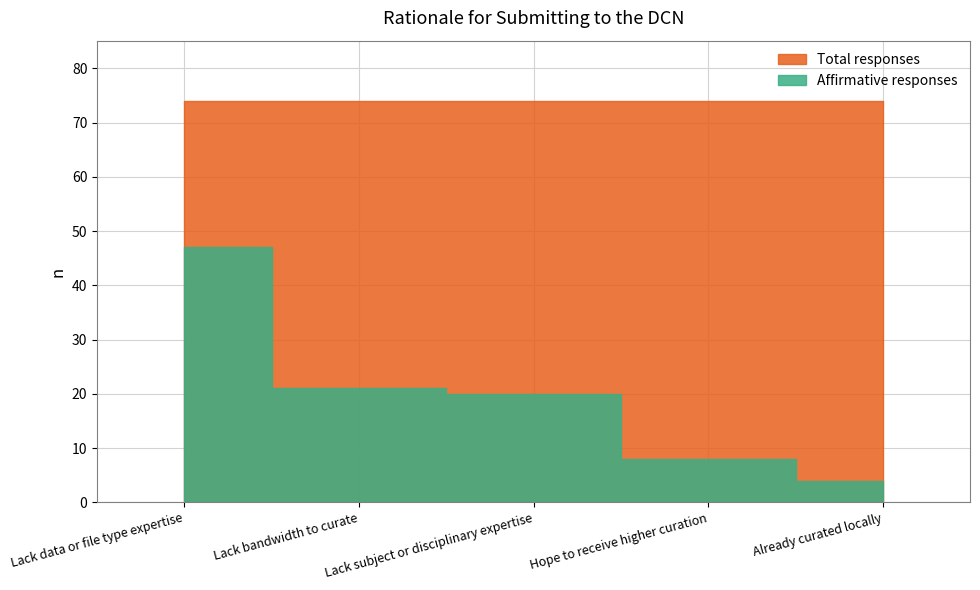

List the series in order of their overall mean, highest first.

Total responses, Affirmative responses